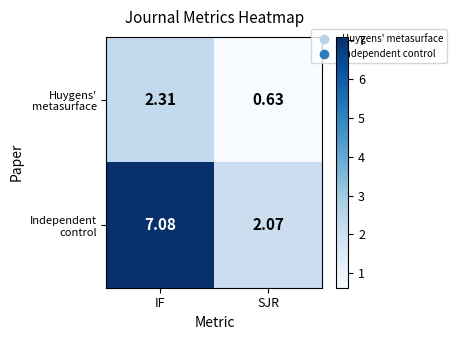

Which series has the largest total across all categories?

Independent control